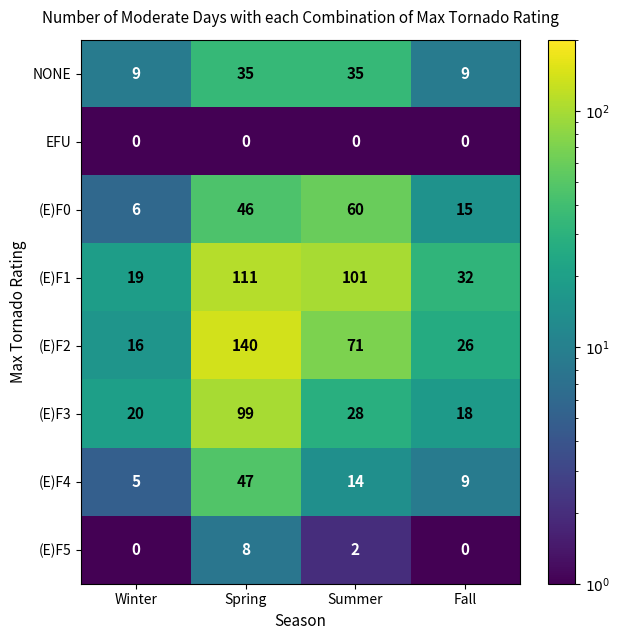

What is the greatest value displayed?

140